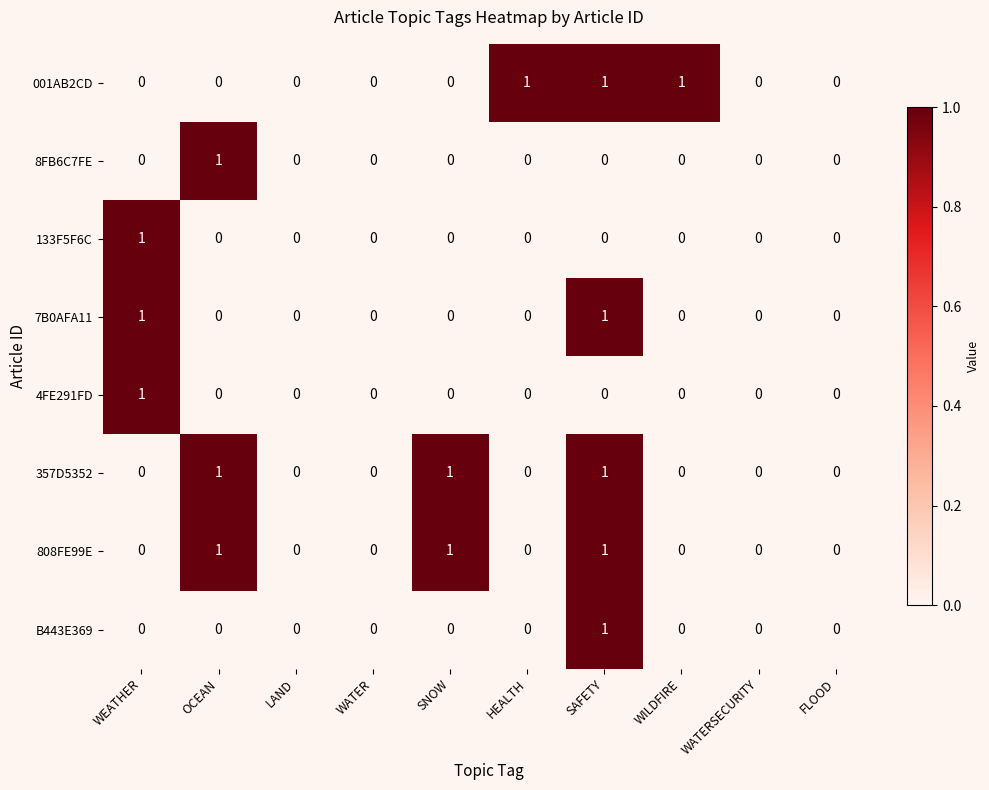

Count the 4FE291FD values in the range 0 to 1.

10